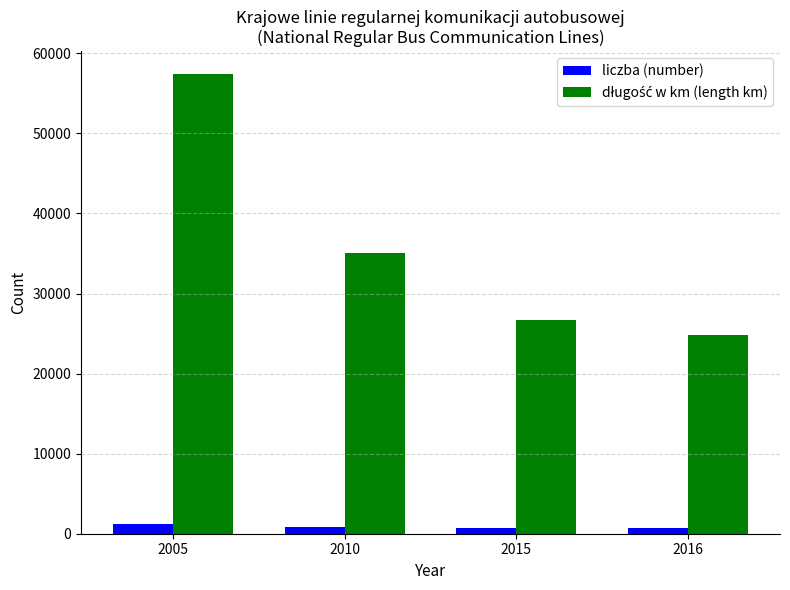

What is the total value across all series at 2005?

58647